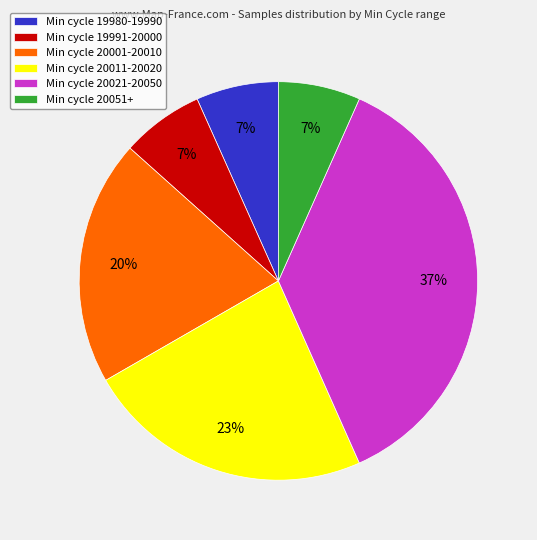

Does Min cycle 20011-20020 represent more than half of the total?

No